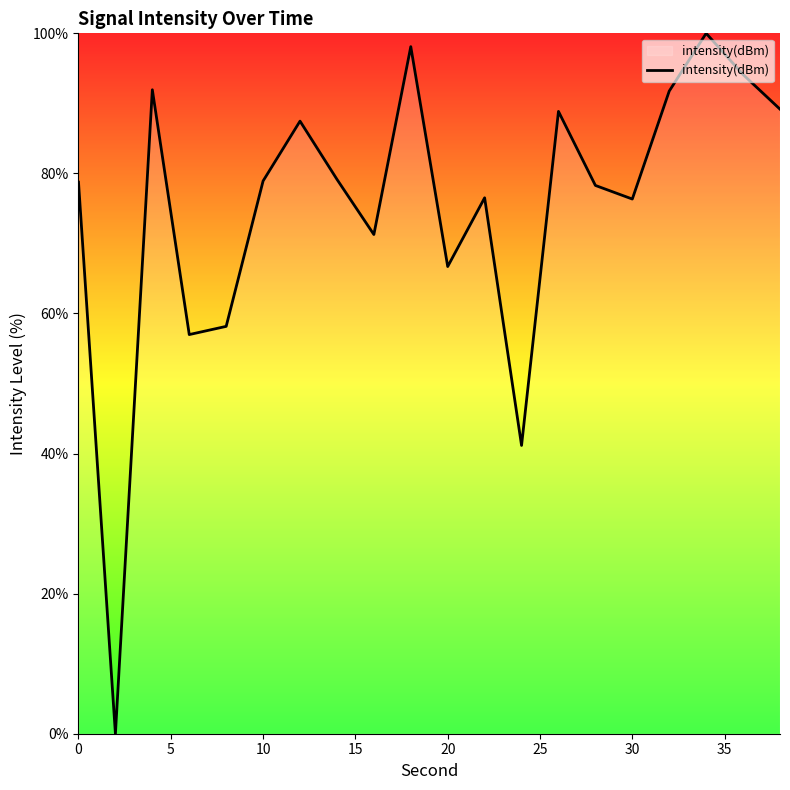

What is the difference between the maximum and minimum values?

100.0